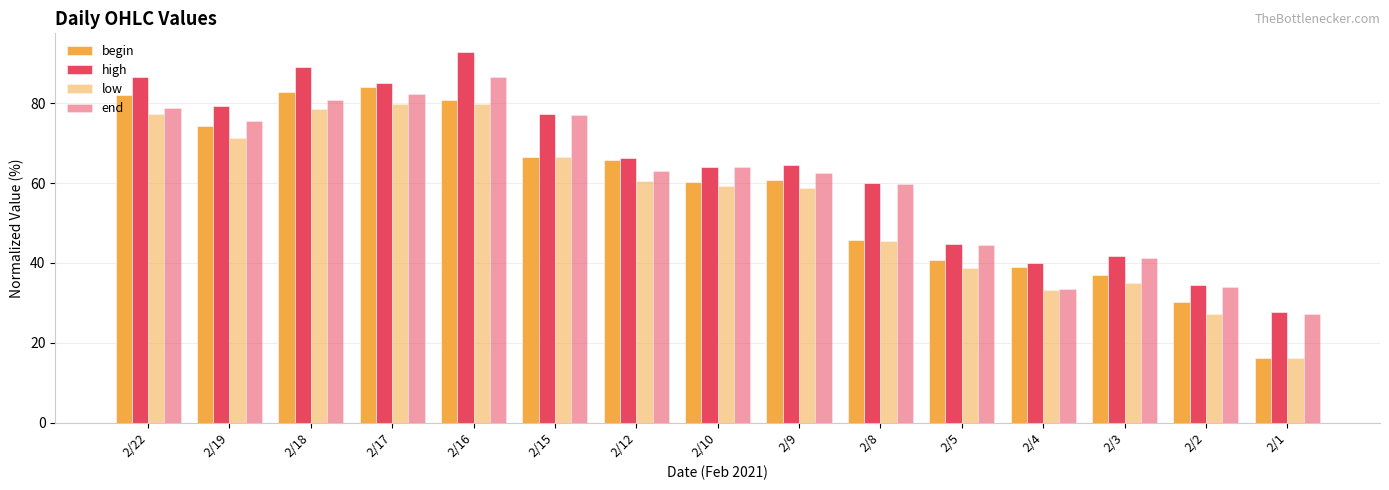

How many groups of bars are there?

15